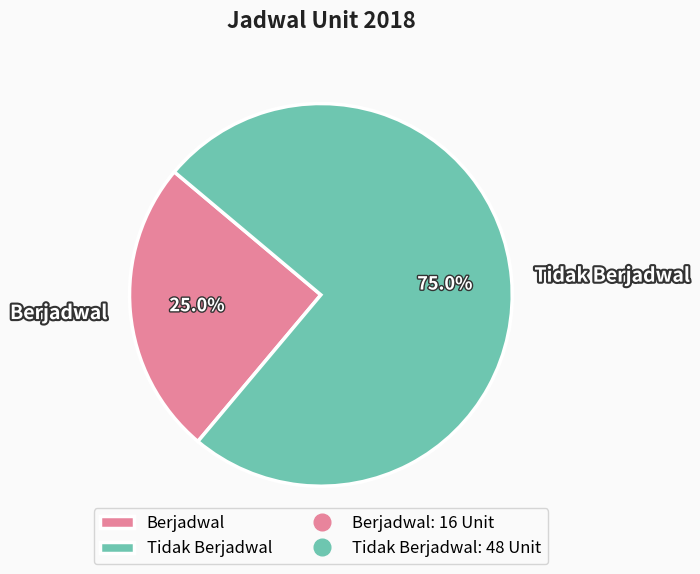

What percentage is the Berjadwal slice, to the nearest percent?

25%